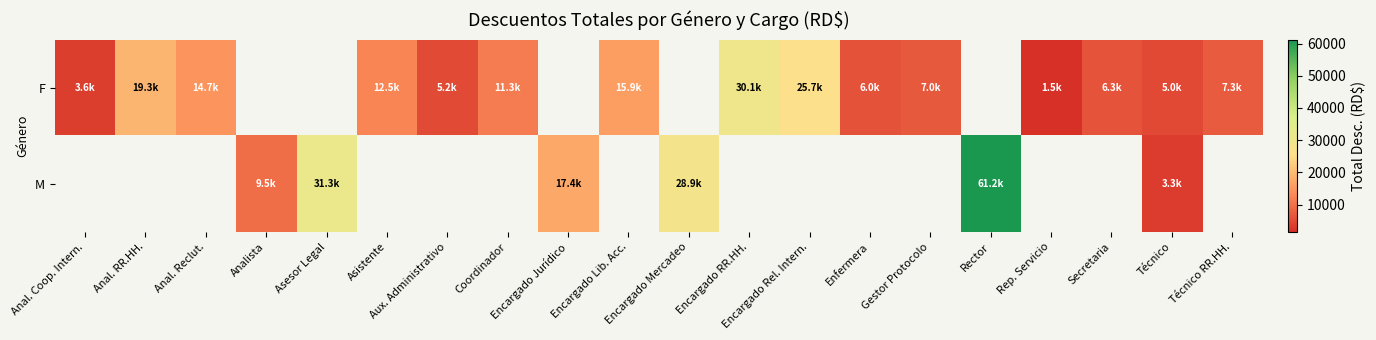

At which label does M first exceed 28926?

Asesor Legal